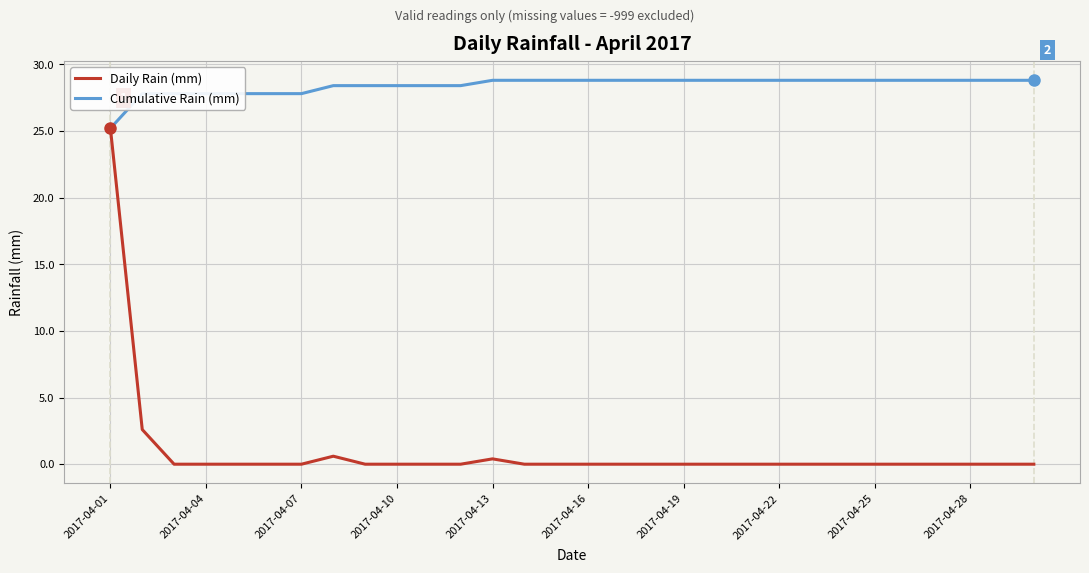

Which series has the largest range (max minus min)?

Daily Rain (mm)